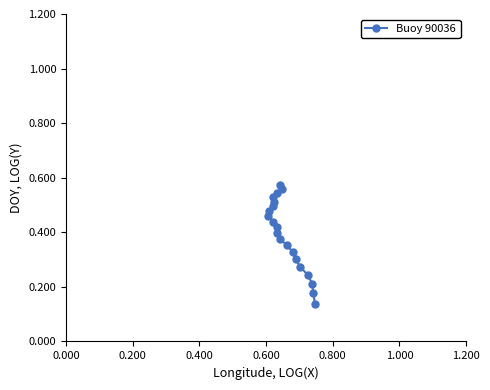

How many values are between 0 and 1?

20